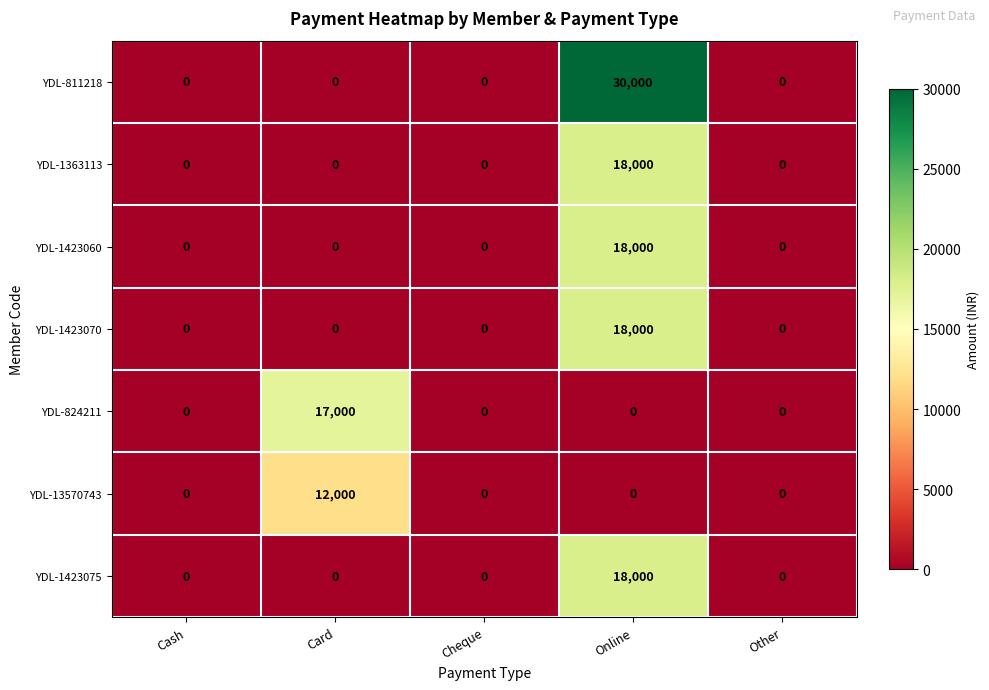

True or false: YDL-13570743 has a value of 0 at Cash.

True